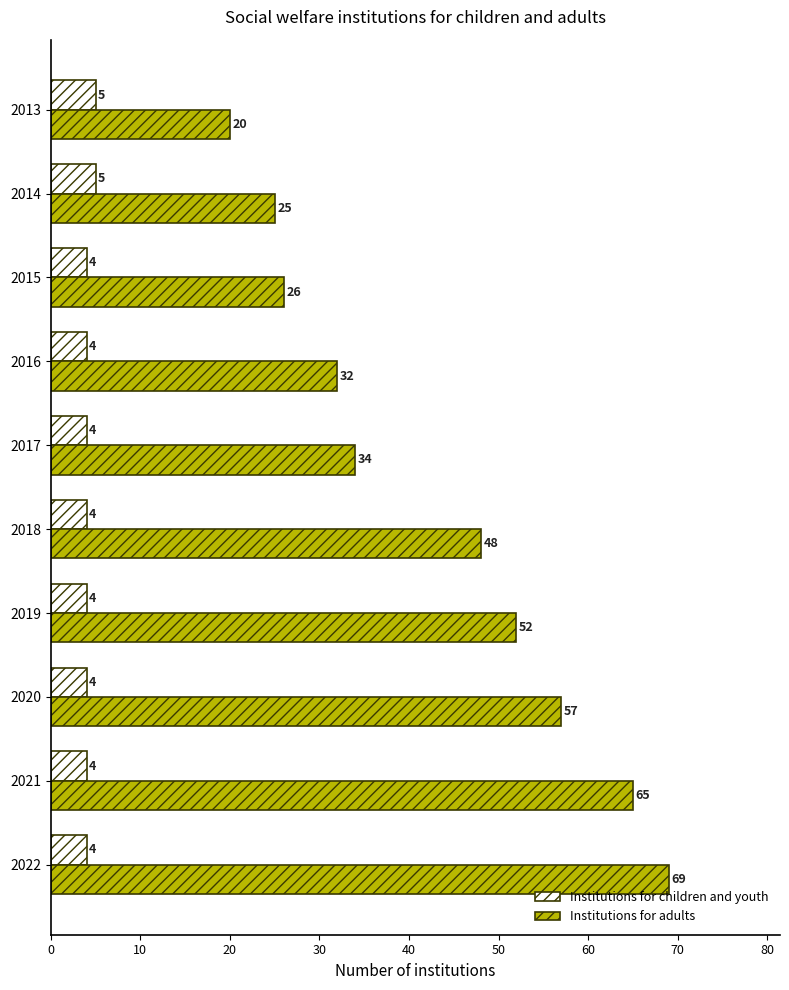

At 2021, list the series in order from largest to smallest.

Institutions for adults, Institutions for children and youth